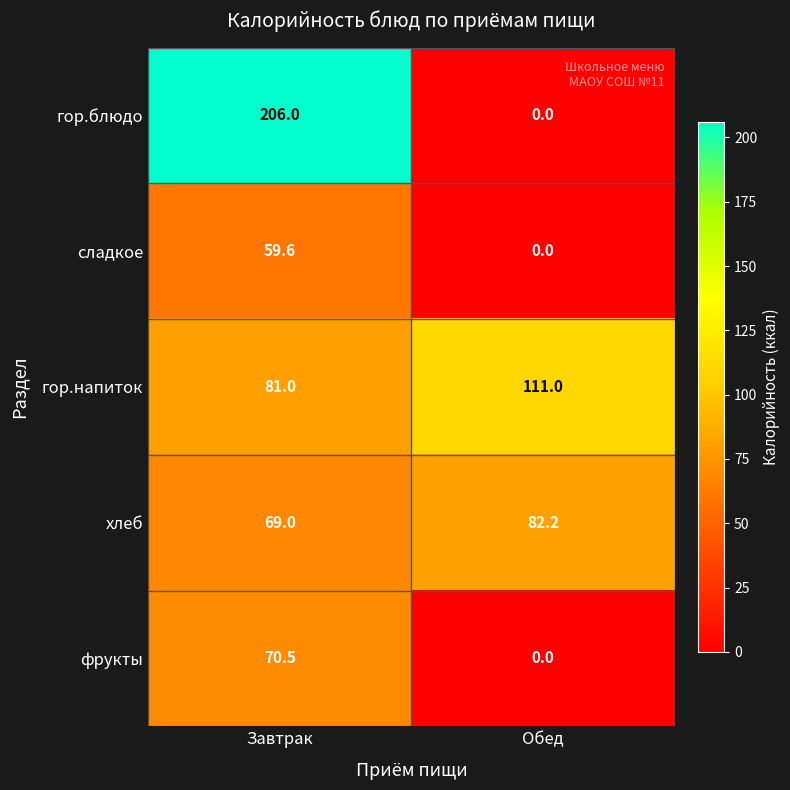

What value does the гор.блюдо series have at Завтрак?

206.0